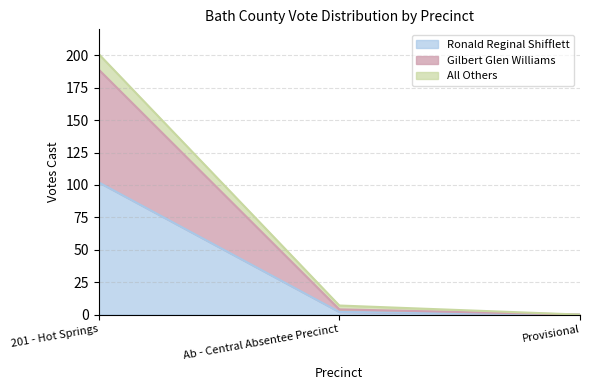

Is it true that Ronald Reginal Shifflett equals -33 at Provisional?

False